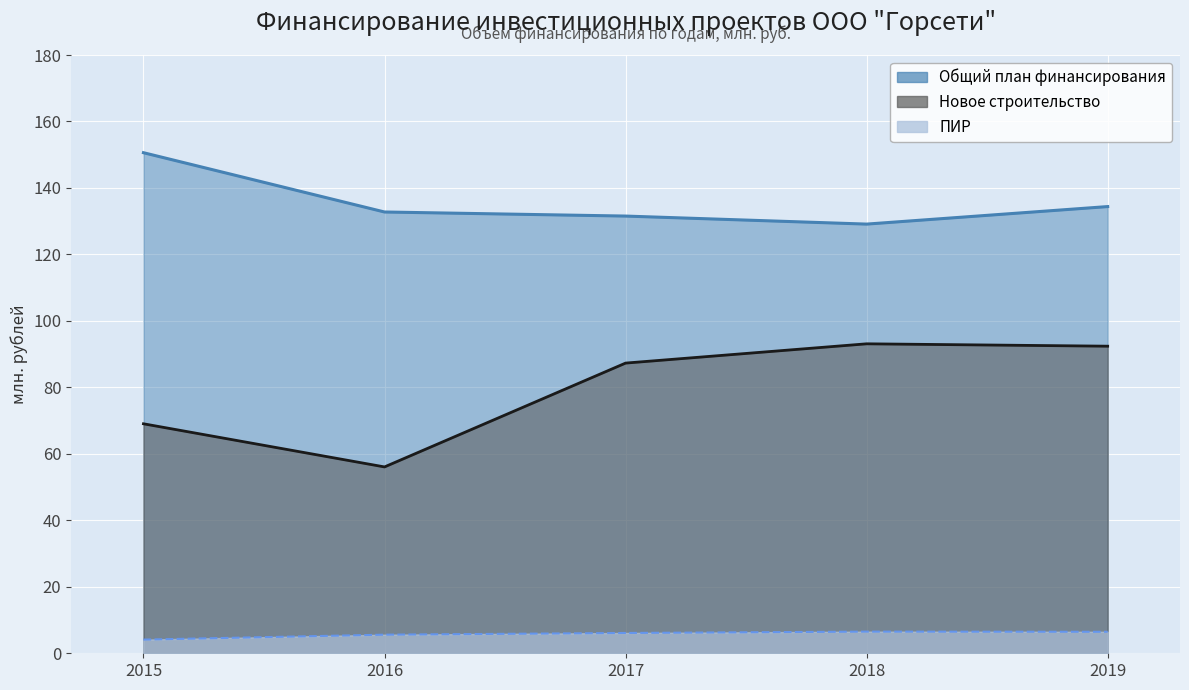

Reading left to right, what are all the values shown in this chart?

Plan_finansirovaniya: 150.6	132.8	131.5	129.1	134.4
Novoe_stroitelstvo: 69.0	56.1	87.3	93.1	92.4
PIR: 4.1	5.6	6.1	6.5	6.5